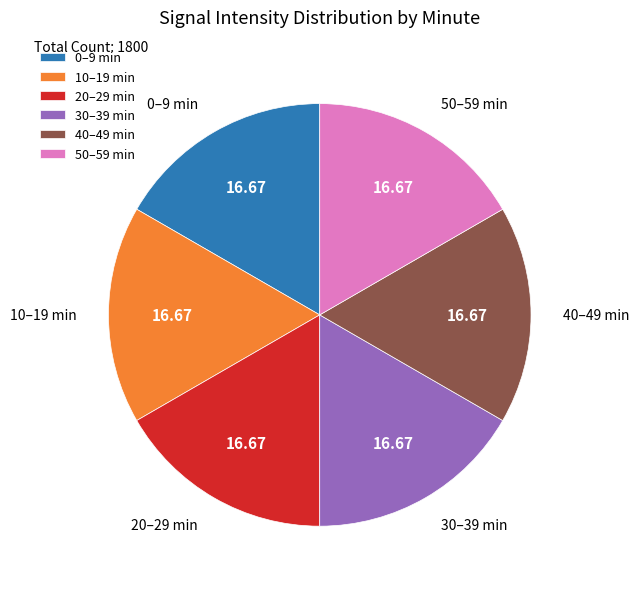

Is the sum of 20–29 min and 30–39 min greater than half?

No